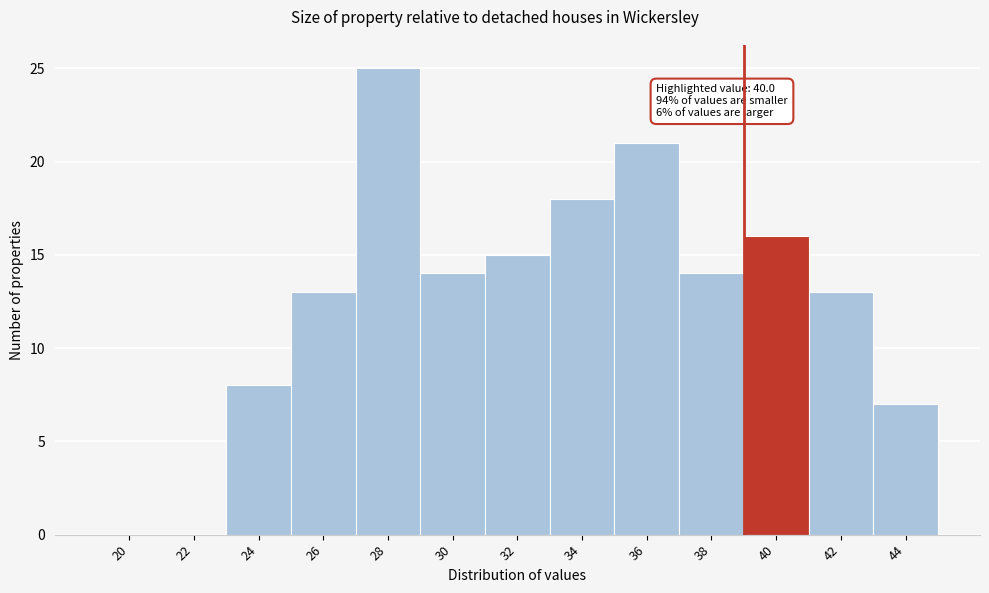

Reading left to right, extract all data points from this chart.

20=0	22=0	24=8	26=13	28=25	30=14	32=15	34=18	36=21	38=14	40=16	42=13	44=7